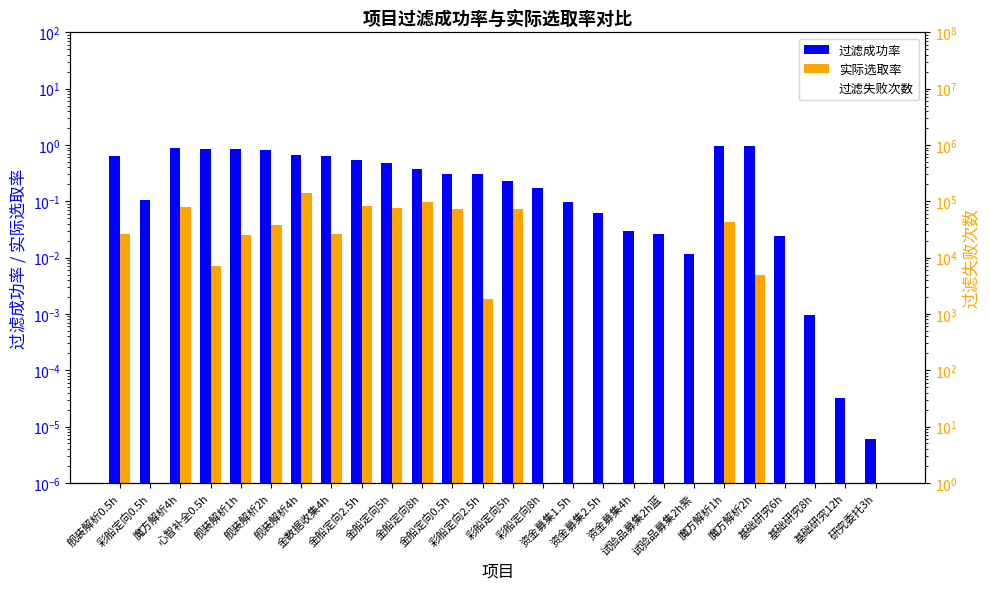

How many data points does each series have?

26